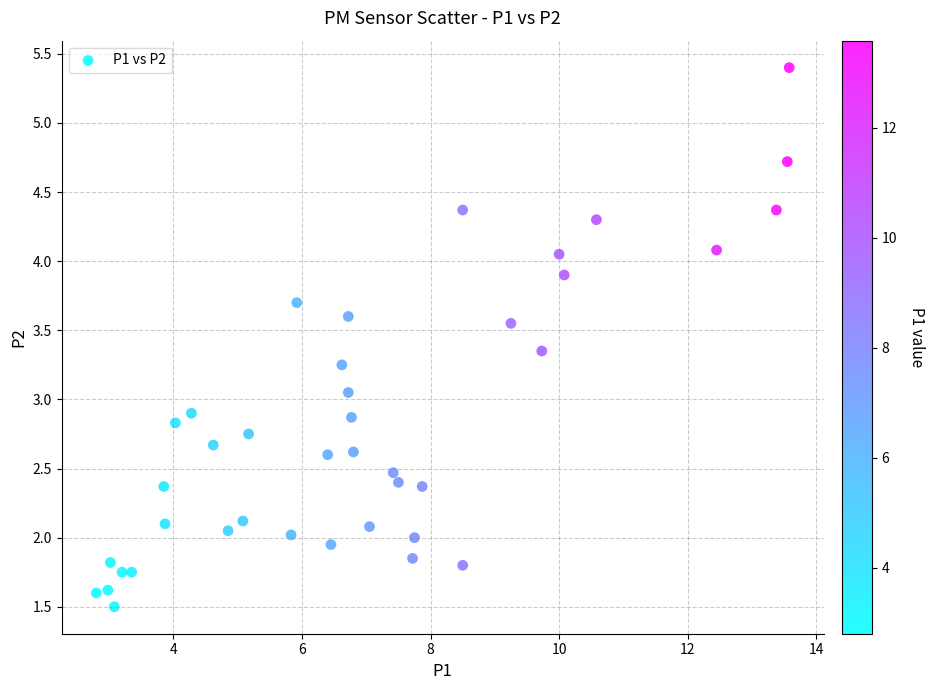

What is the range of X values (max minus min)?

10.8